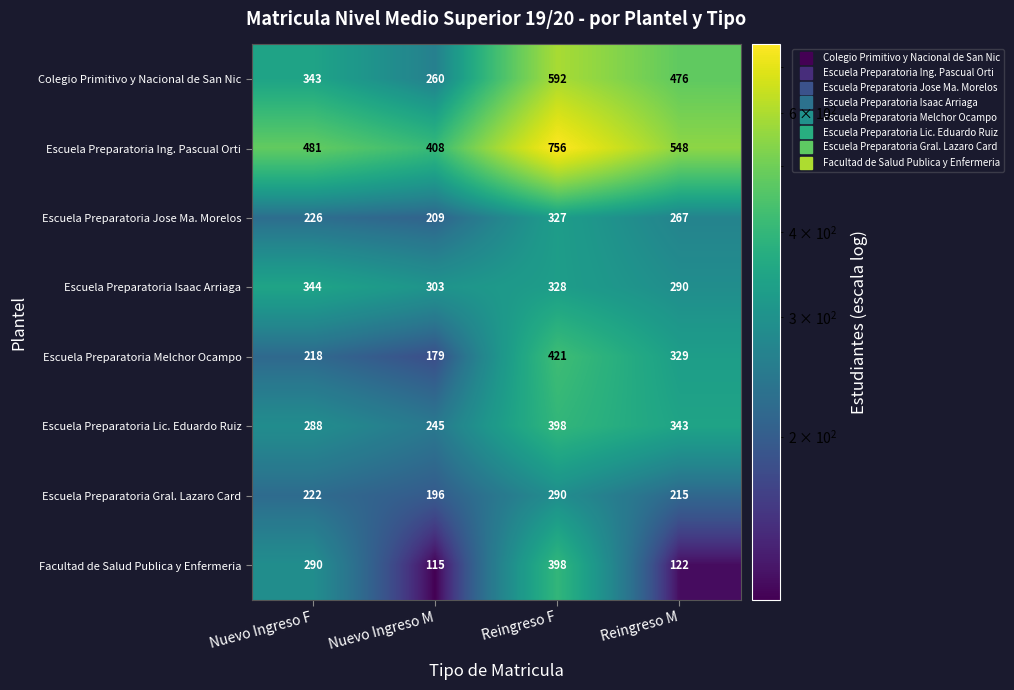

How many categories are shown in the chart?

4